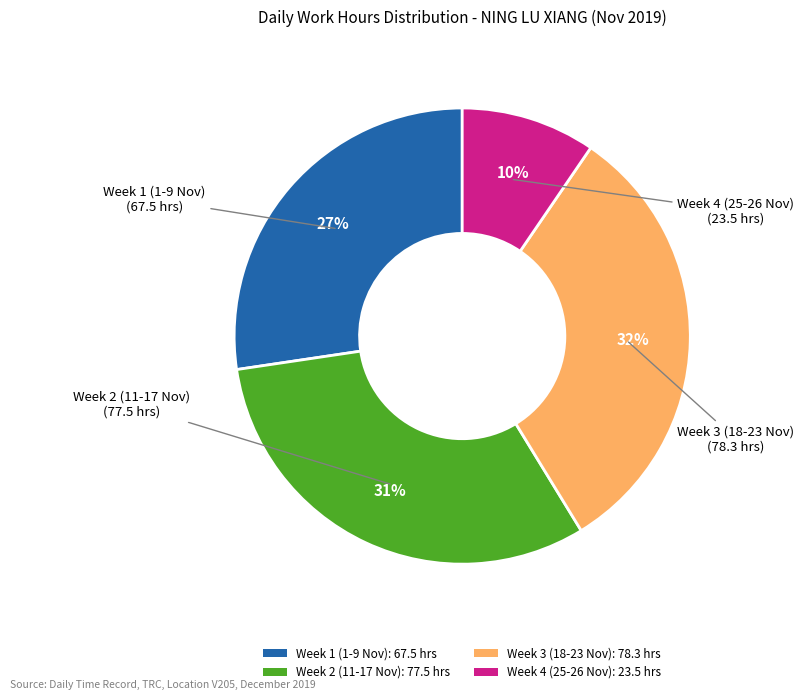

Which category has the smallest portion of the pie?

Week 4 (25-26 Nov): 23.5 hrs